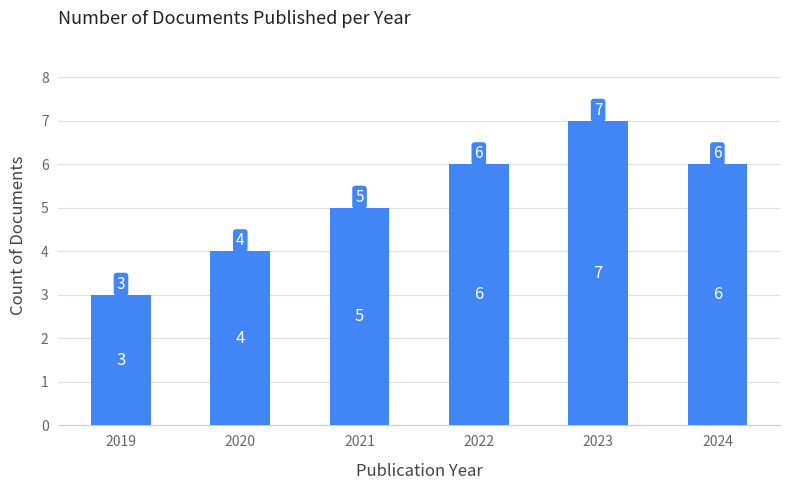

What is the maximum value shown in the chart?

7